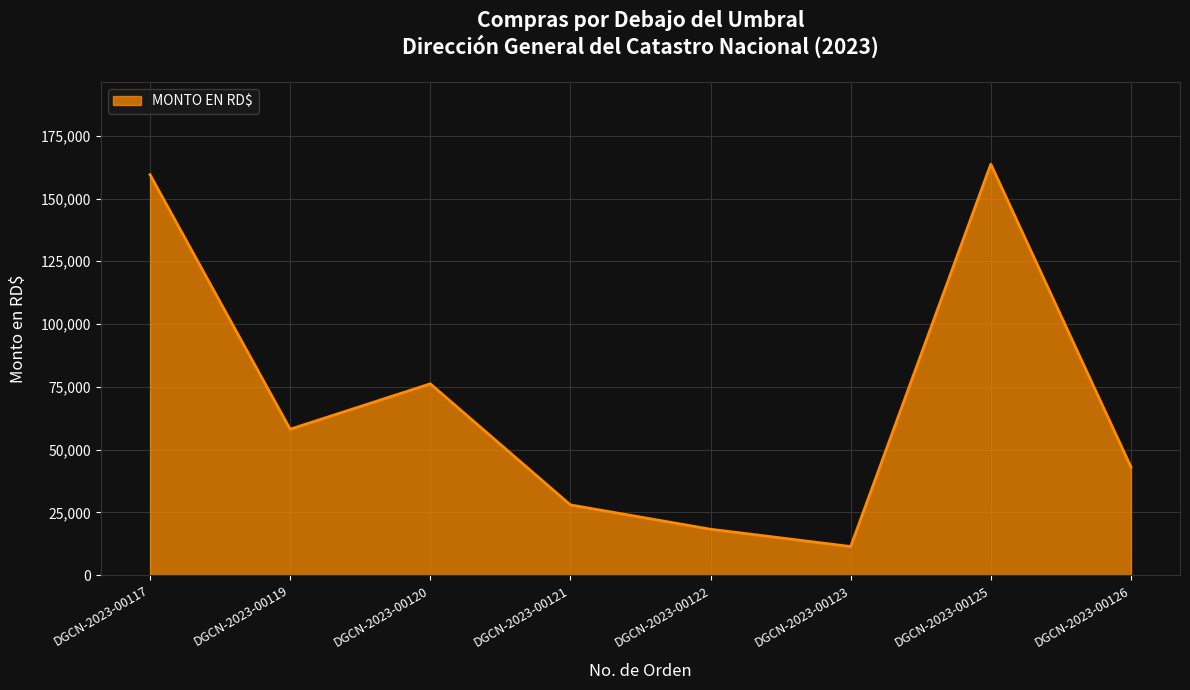

Which label corresponds to the largest value in the chart?

DGCN-2023-00125